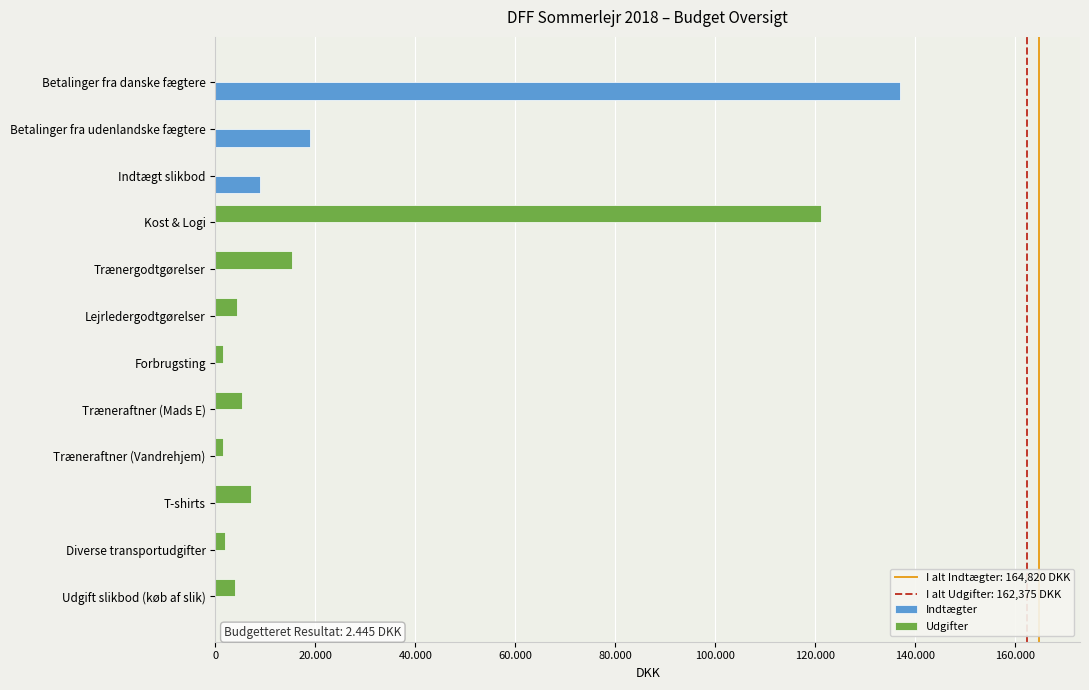

How many bars are there in each group?

2